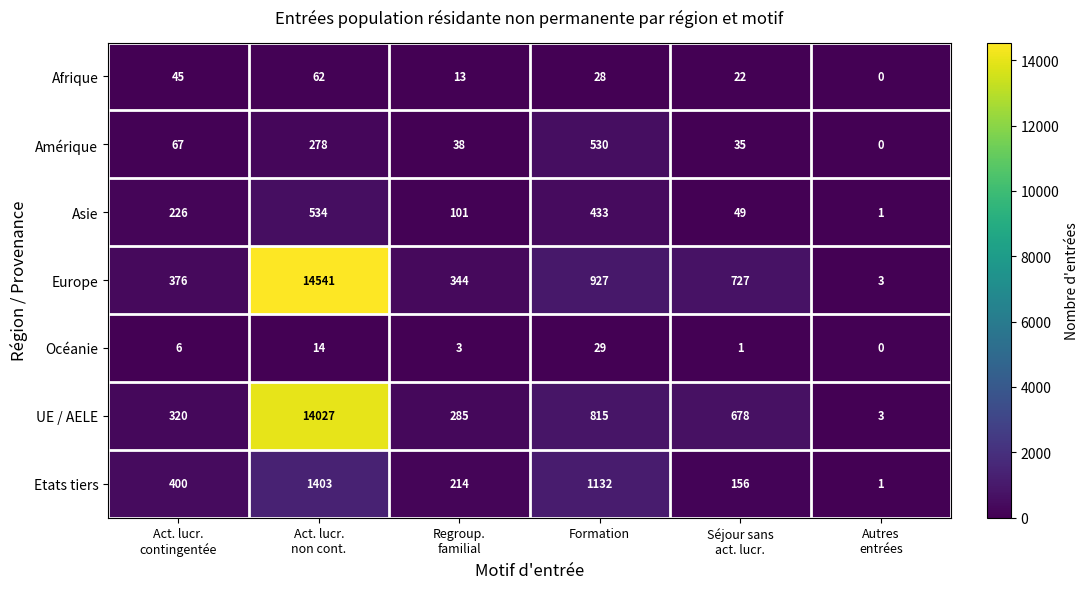

How many distinct data groups are displayed?

7